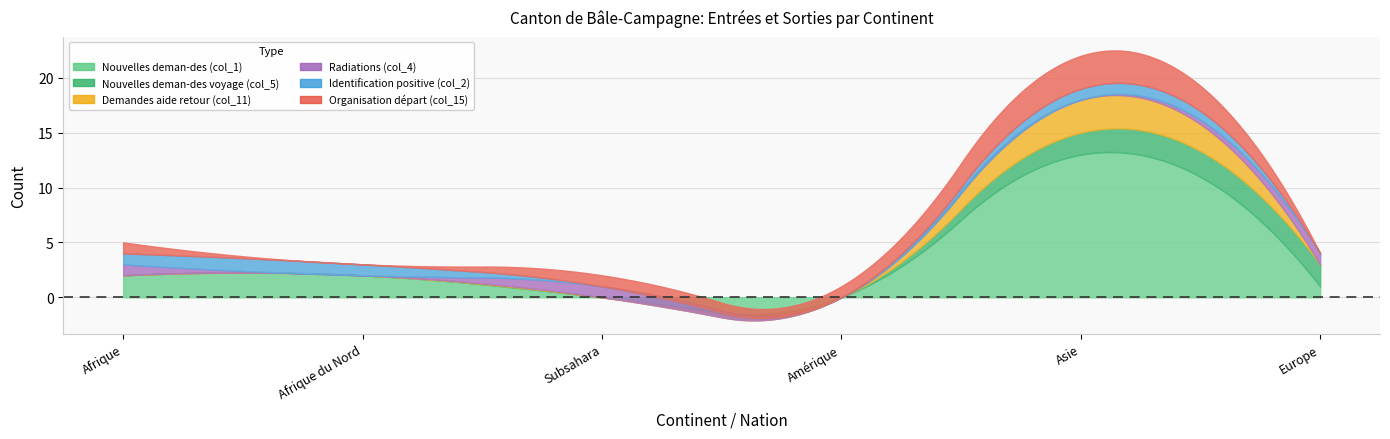

What is the label of the 1st point from the left?

Afrique